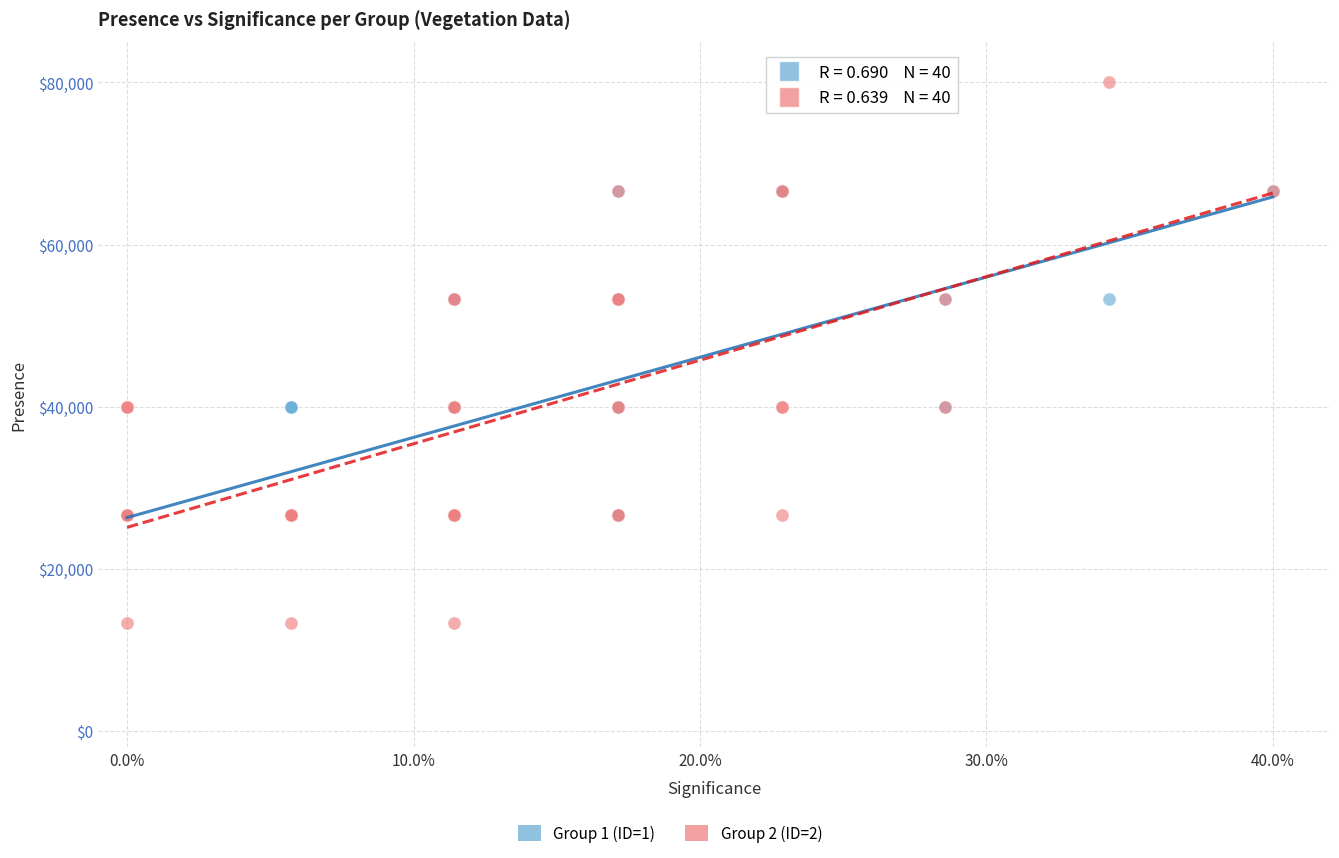

Which series has the widest spread of Y values?

Group 2 (ID=2)